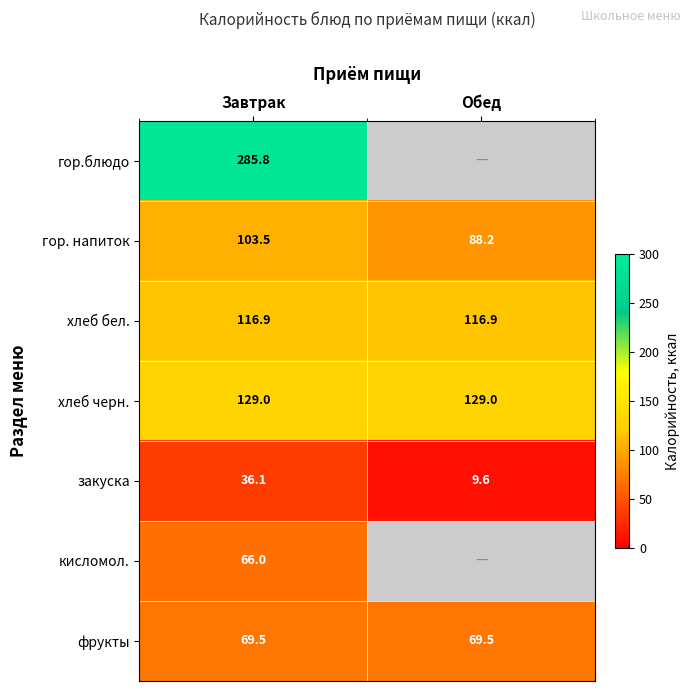

What is the maximum value shown in the chart?

285.8